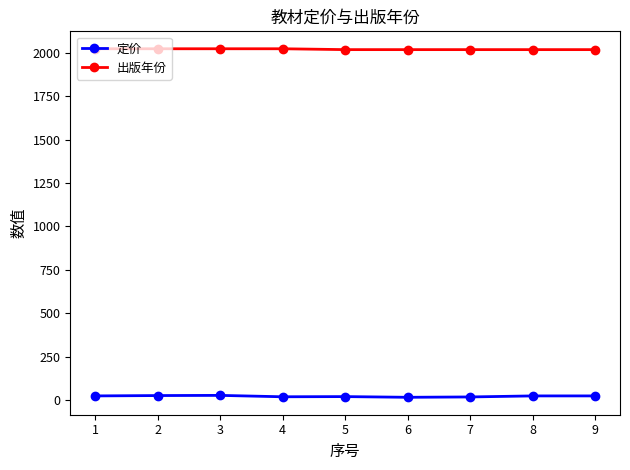

What is the average value of the 出版年份 series?

2020